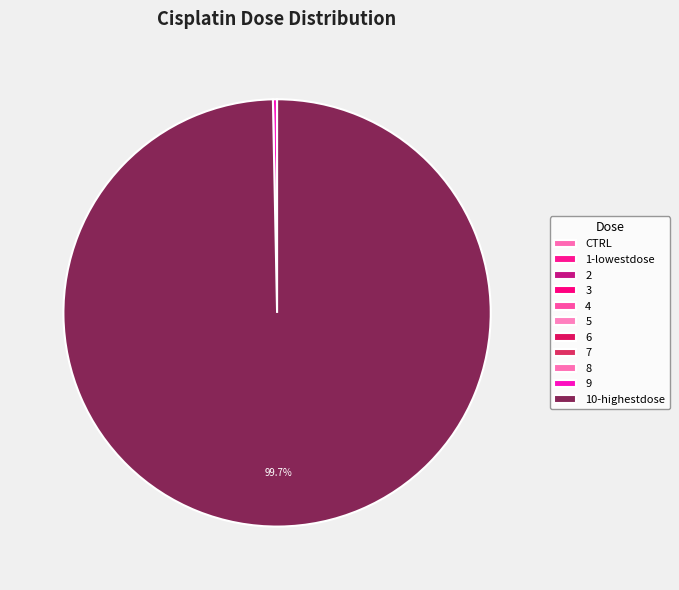

Is it true that 6 is 0% of the pie?

True